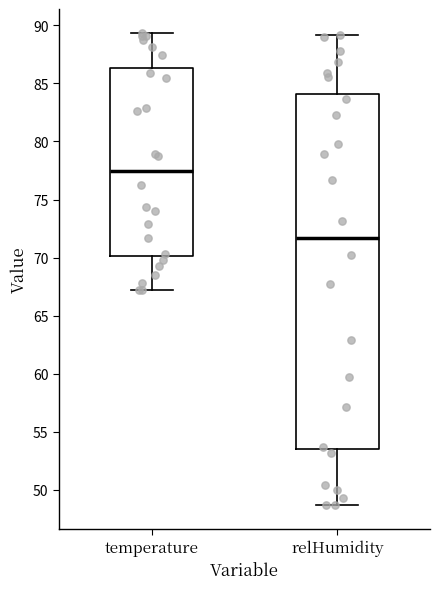

Reading left to right, read every box against the y-axis: the position of its median line, the range the box covers, and the ends of its whiskers. The values are not printed on the chart, so give them approximately, as read against the axis.

temperature: median 77.5, box 70.0 to 86.5, whiskers 67.0 to 89.5
relHumidity: median 71.5, box 53.5 to 84.0, whiskers 48.5 to 89.0